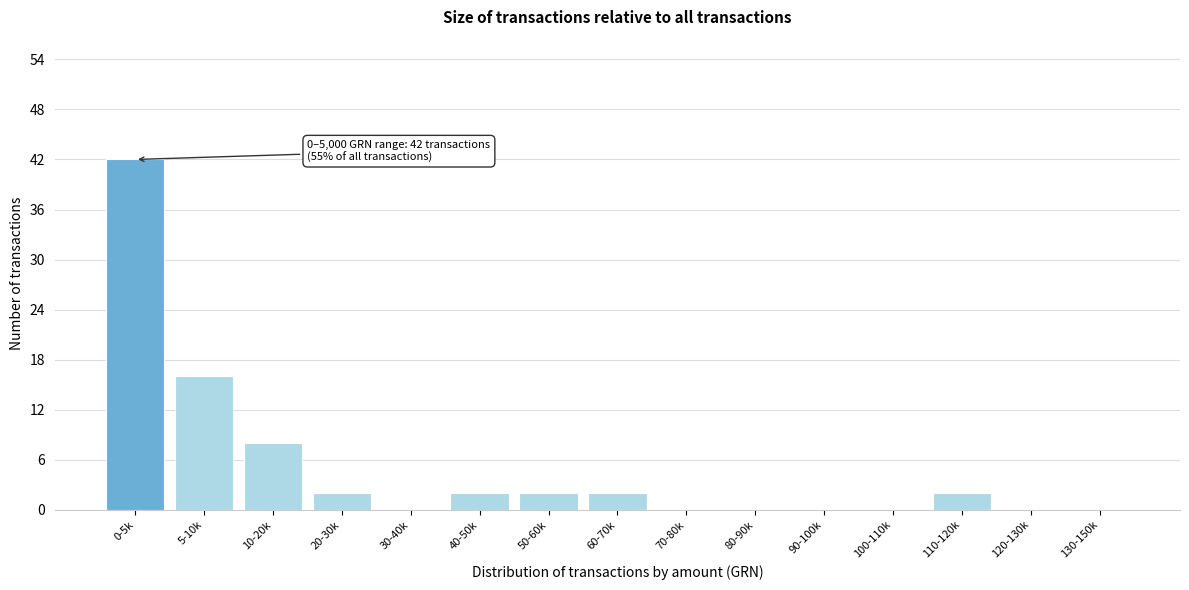

Reading left to right, extract all data points from this chart.

0-5k=42	5-10k=16	10-20k=8	20-30k=2	30-40k=0	40-50k=2	50-60k=2	60-70k=2	70-80k=0	80-90k=0	90-100k=0	100-110k=0	110-120k=2	120-130k=0	130-150k=0